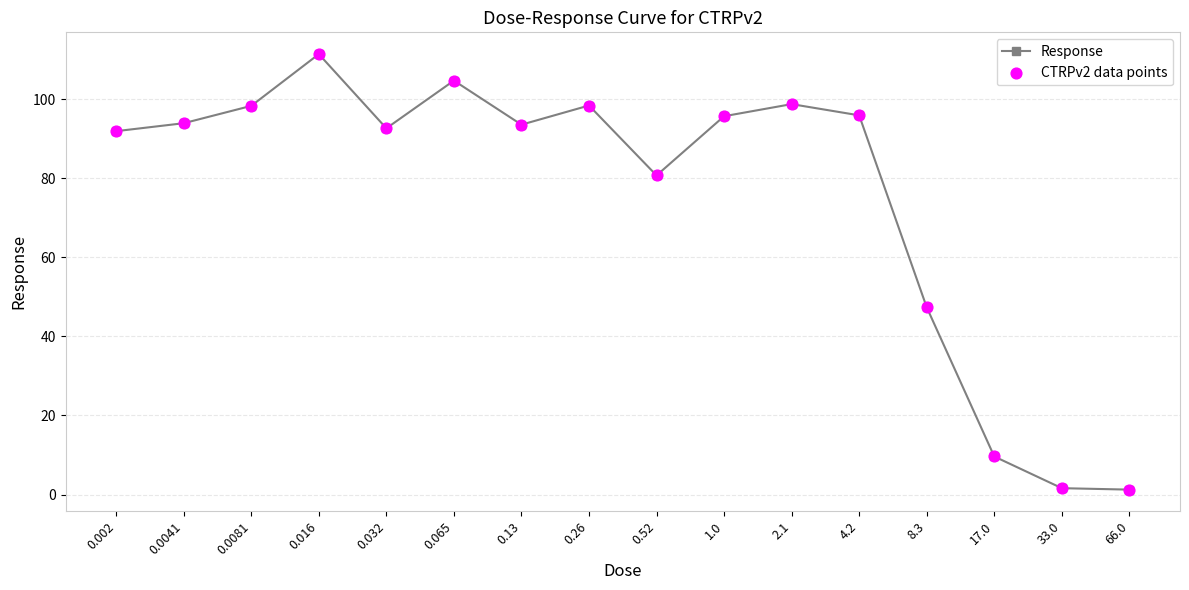

What is the difference between the maximum and minimum values?

110.2